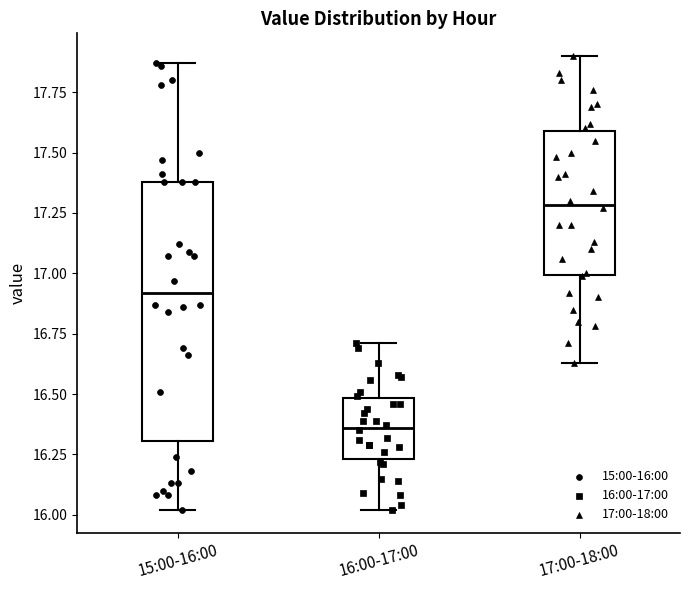

Reading left to right, transcribe this box plot: for each box, give where its median line is, the range the box spans, and where its two whiskers end, as read against the y-axis. The values are not printed on the chart, so give them approximately, as read against the axis.

15:00-16:00: median 16.90, box 16.30 to 17.40, whiskers 16.00 to 17.85
16:00-17:00: median 16.35, box 16.25 to 16.50, whiskers 16.00 to 16.70
17:00-18:00: median 17.30, box 17.00 to 17.60, whiskers 16.65 to 17.90